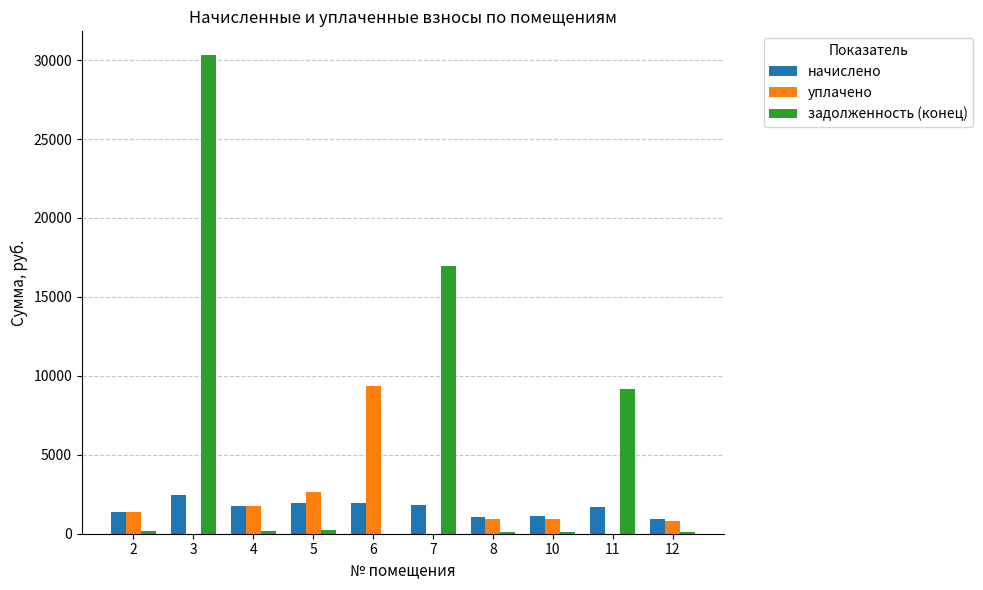

What is the total value across all series at 6?

11276.5